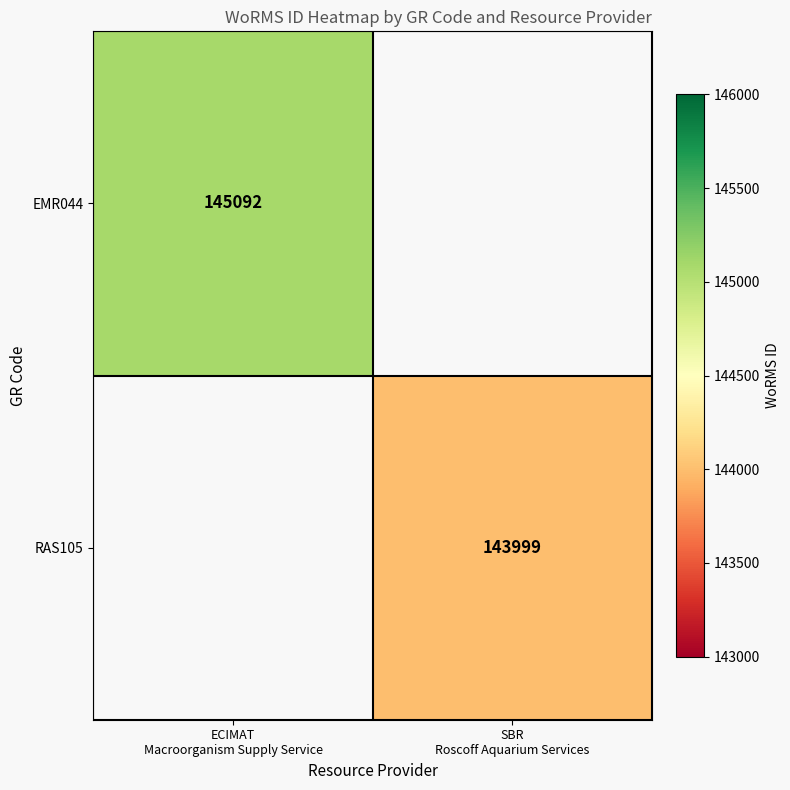

At ECIMAT Macroorganism Supply Service, list the series in order from largest to smallest.

EMR044, RAS105